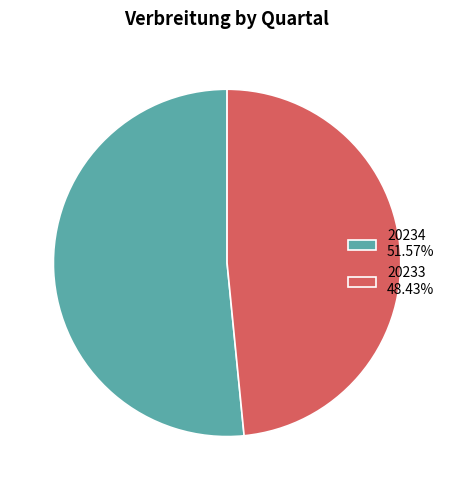

Is there a majority slice in this chart?

Yes